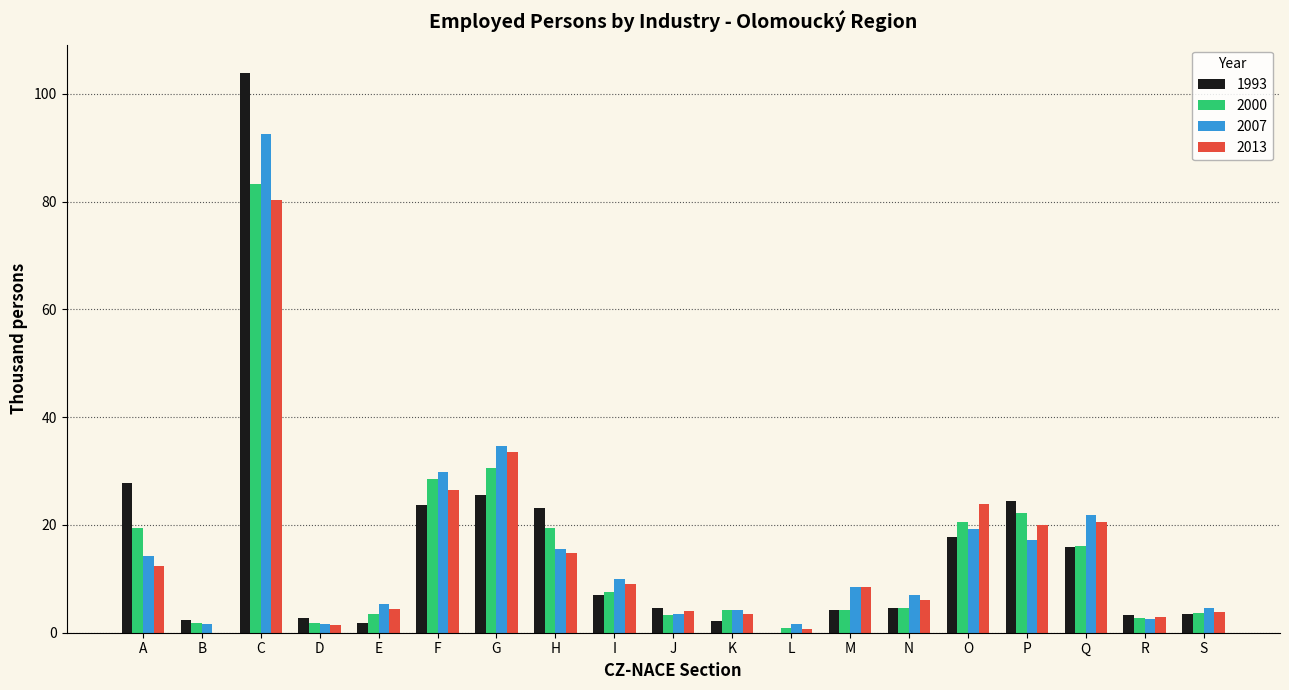

Which category has the highest value across all series?

C